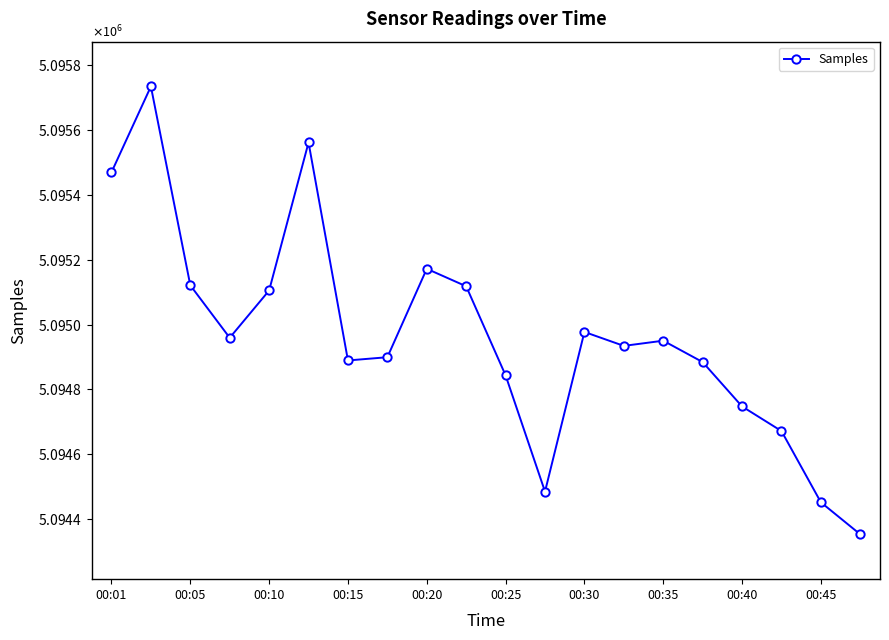

Reading left to right, extract all data points from this chart.

5095470	5095735	5095121	5094959	5095105	5095562	5094889	5094899	5095172	5095118	5094843	5094484	5094977	5094934	5094950	5094884	5094747	5094671	5094451	5094352